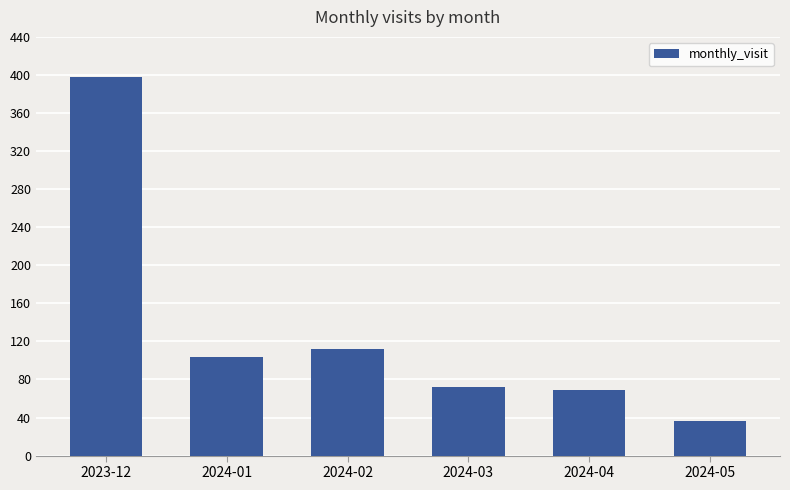

Is it true that the value at 2024-01 is 104?

True